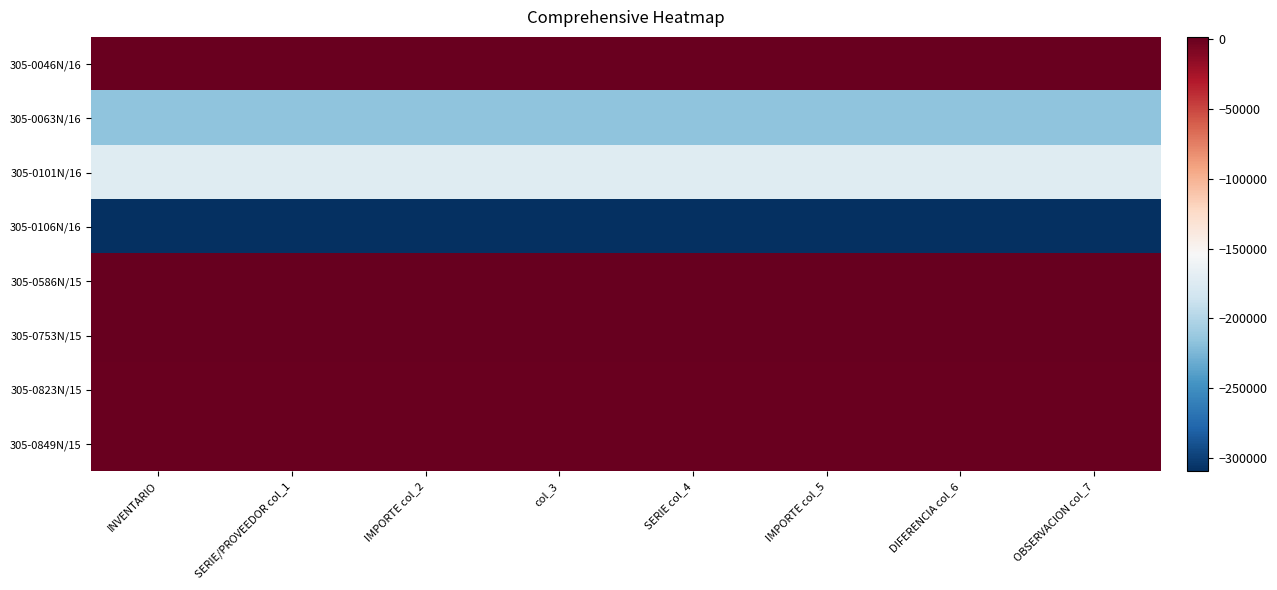

Reading right to left, what are all the values shown in this chart?

305-0046N/16: OBSERVACION col_7=0.0	DIFERENCIA col_6=0.0	IMPORTE col_5=0.0	SERIE col_4=0.0	col_3=0.0	IMPORTE col_2=0.0	SERIE/PROVEEDOR col_1=0.0	INVENTARIO=0.0
305-0063N/16: OBSERVACION col_7=-216370.2	DIFERENCIA col_6=-216370.2	IMPORTE col_5=-216370.2	SERIE col_4=-216370.2	col_3=-216370.2	IMPORTE col_2=-216370.2	SERIE/PROVEEDOR col_1=-216370.2	INVENTARIO=-216370.2
305-0101N/16: OBSERVACION col_7=-173281.9	DIFERENCIA col_6=-173281.9	IMPORTE col_5=-173281.9	SERIE col_4=-173281.9	col_3=-173281.9	IMPORTE col_2=-173281.9	SERIE/PROVEEDOR col_1=-173281.9	INVENTARIO=-173281.9
305-0106N/16: OBSERVACION col_7=-309520.8	DIFERENCIA col_6=-309520.8	IMPORTE col_5=-309520.8	SERIE col_4=-309520.8	col_3=-309520.8	IMPORTE col_2=-309520.8	SERIE/PROVEEDOR col_1=-309520.8	INVENTARIO=-309520.8
305-0586N/15: OBSERVACION col_7=683.8	DIFERENCIA col_6=683.8	IMPORTE col_5=683.8	SERIE col_4=683.8	col_3=683.8	IMPORTE col_2=683.8	SERIE/PROVEEDOR col_1=683.8	INVENTARIO=683.8
305-0753N/15: OBSERVACION col_7=1630.2	DIFERENCIA col_6=1630.2	IMPORTE col_5=1630.2	SERIE col_4=1630.2	col_3=1630.2	IMPORTE col_2=1630.2	SERIE/PROVEEDOR col_1=1630.2	INVENTARIO=1630.2
305-0823N/15: OBSERVACION col_7=203.6	DIFERENCIA col_6=203.6	IMPORTE col_5=203.6	SERIE col_4=203.6	col_3=203.6	IMPORTE col_2=203.6	SERIE/PROVEEDOR col_1=203.6	INVENTARIO=203.6
305-0849N/15: OBSERVACION col_7=338.9	DIFERENCIA col_6=338.9	IMPORTE col_5=338.9	SERIE col_4=338.9	col_3=338.9	IMPORTE col_2=338.9	SERIE/PROVEEDOR col_1=338.9	INVENTARIO=338.9